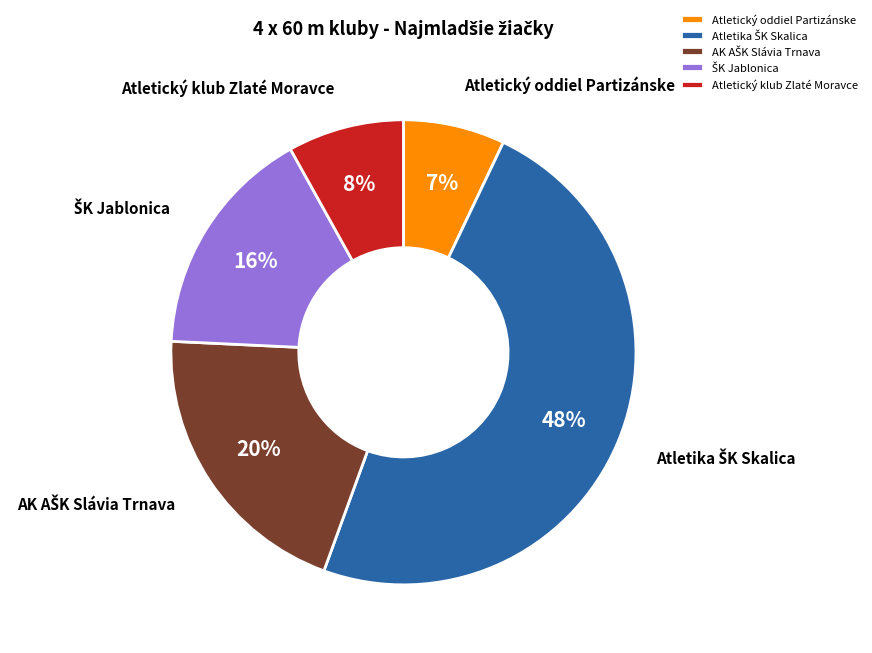

True or false: Atletický oddiel Partizánske accounts for 17% of the total.

False